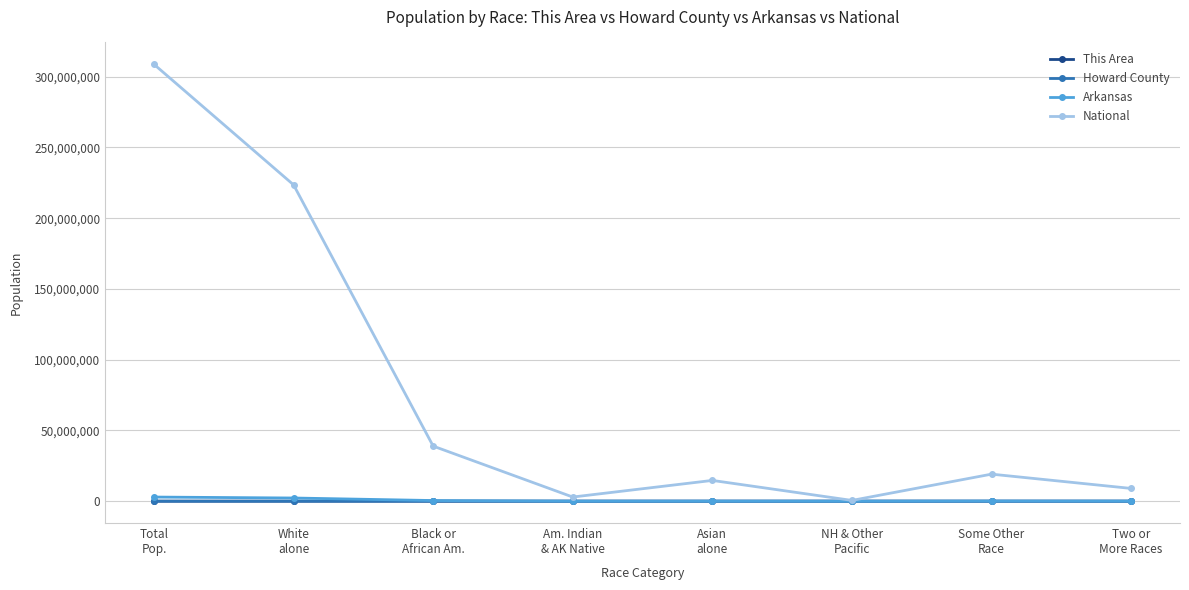

How many series are shown in this chart?

4